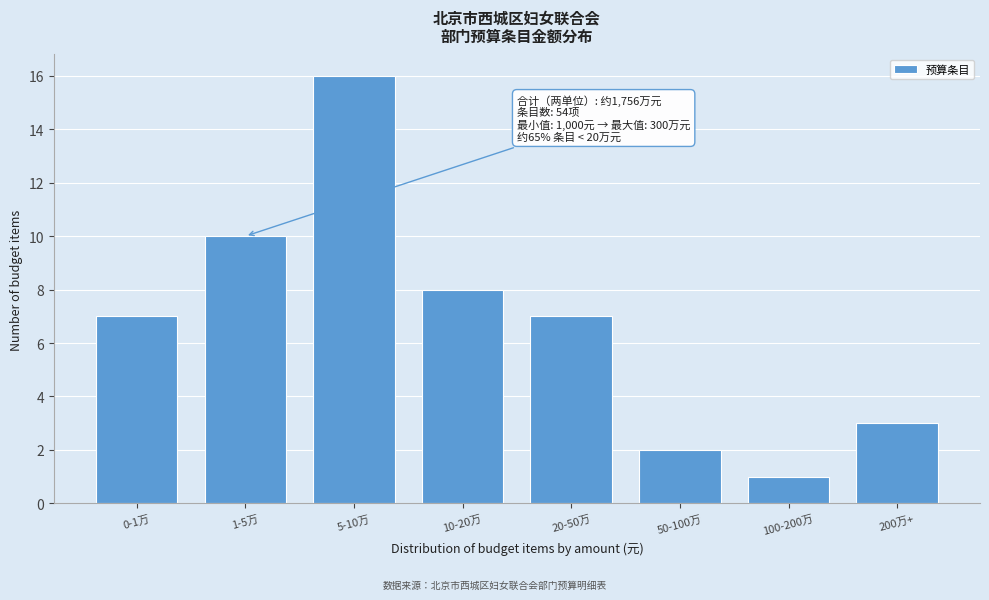

Reading left to right, transcribe all the data shown in this chart.

7	10	16	8	7	2	1	3